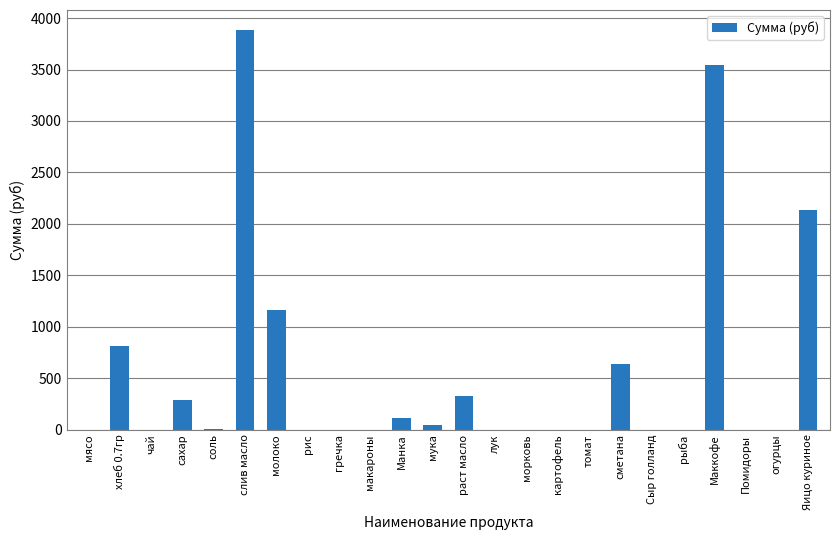

True or false: the data shows 0.0 at рыба.

True